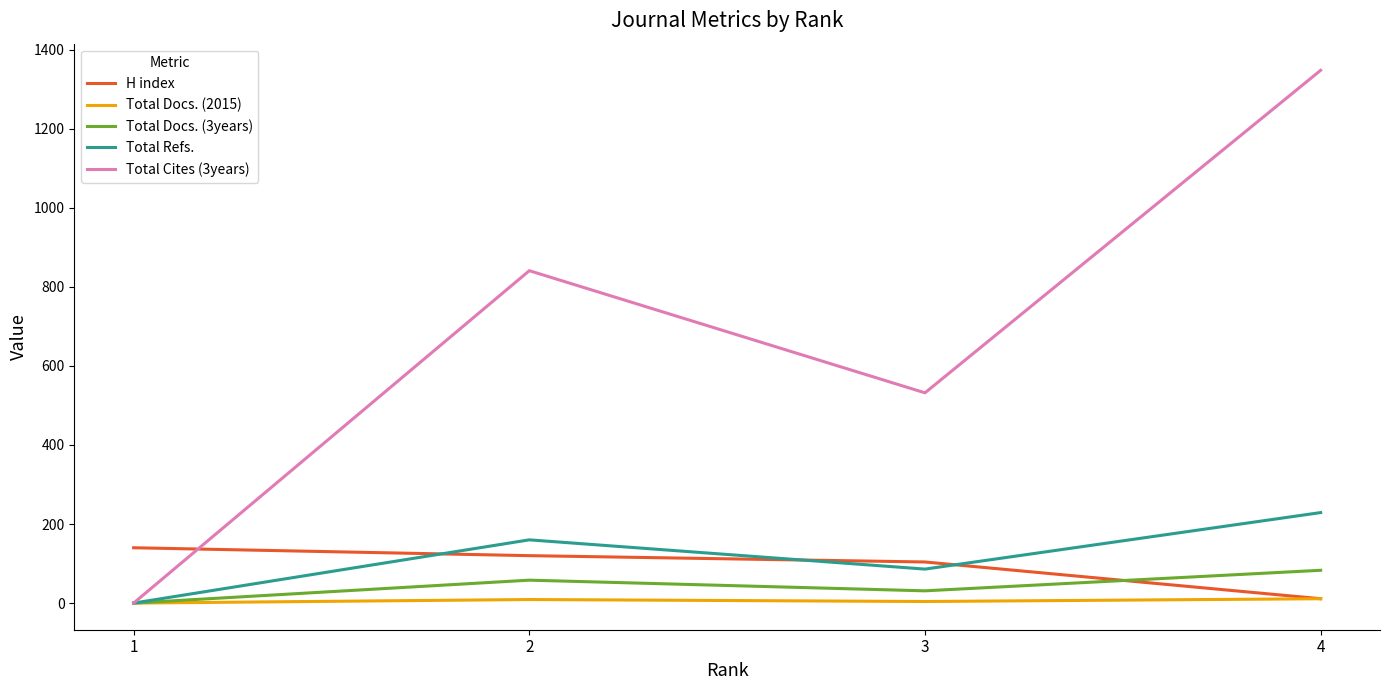

True or false: H index and Total Refs. intersect in this chart.

True